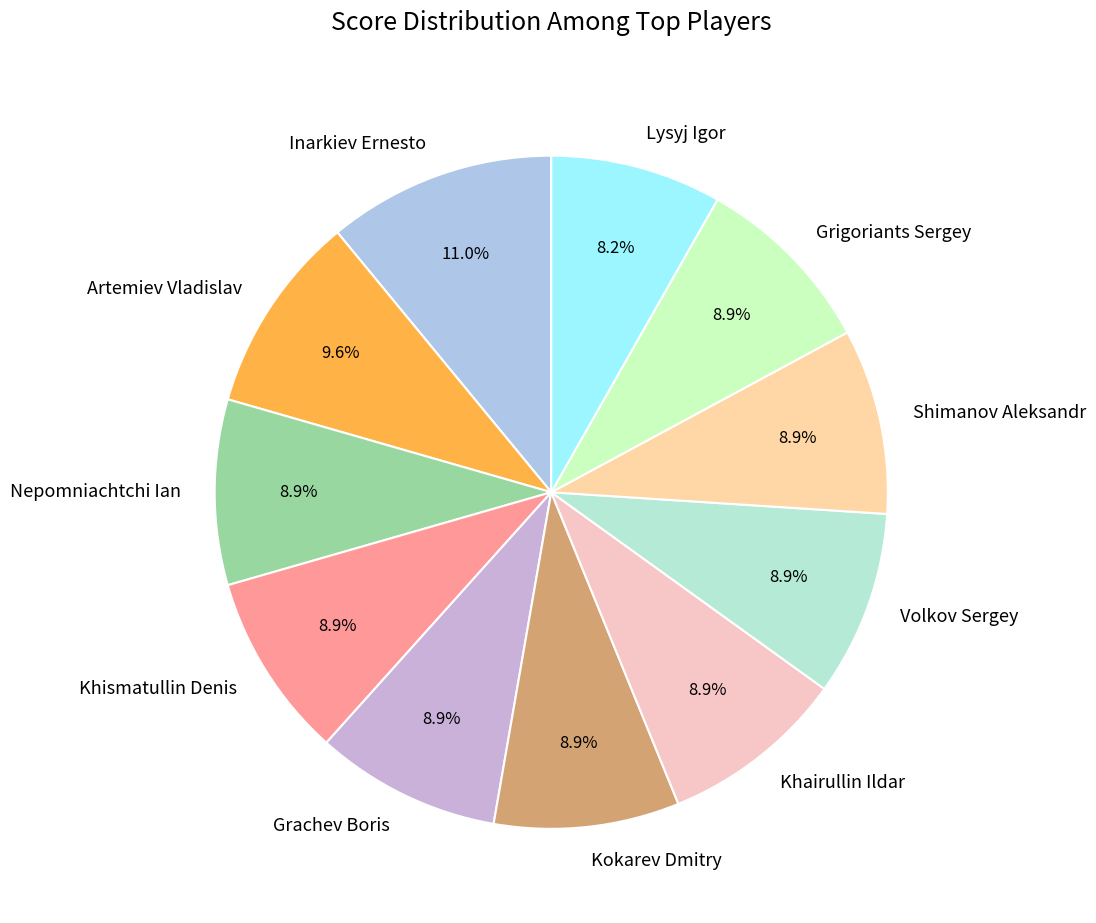

To the nearest percent, what is the difference between the largest and smallest slice percentages?

3%